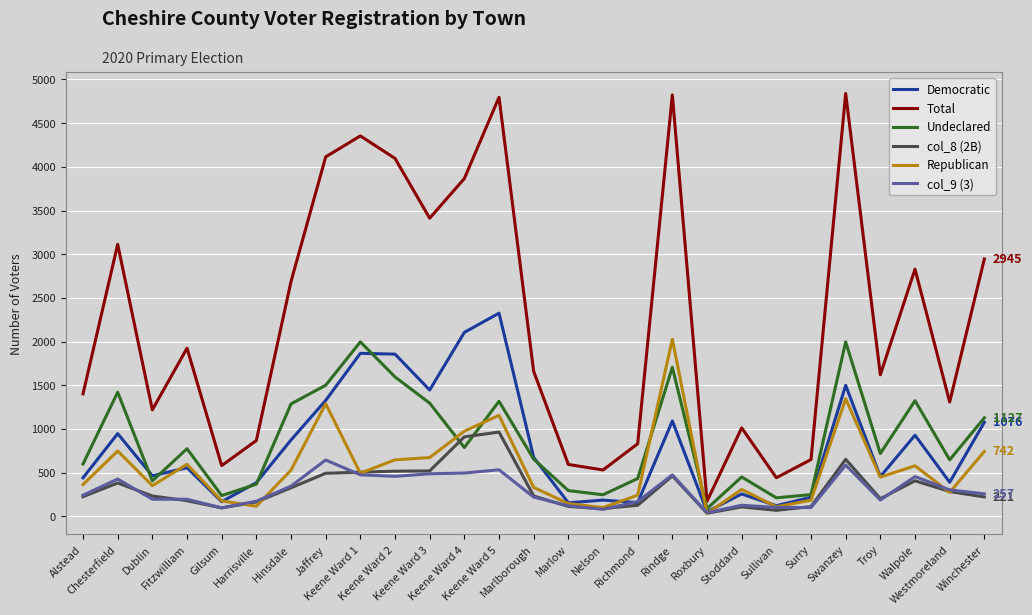

Which series has the largest total across all categories?

Total